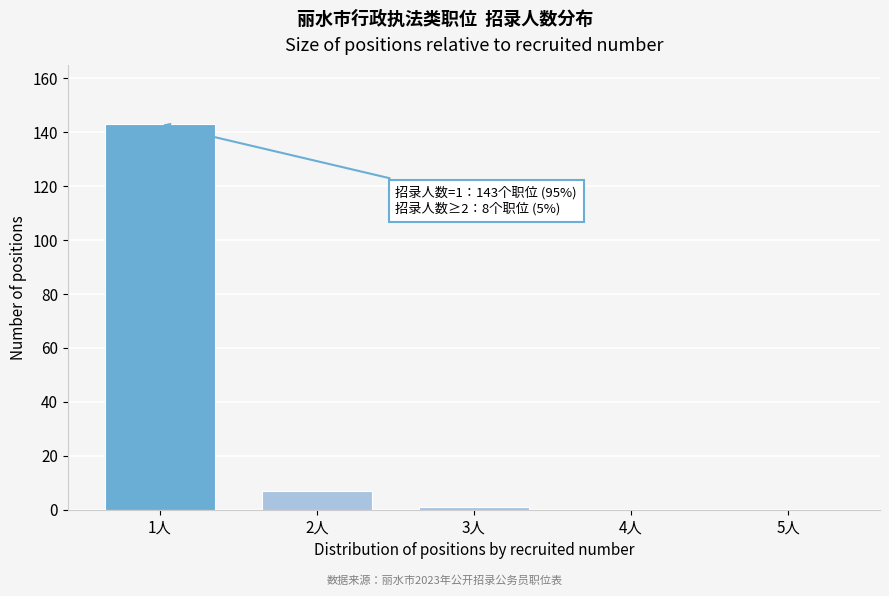

Reading left to right, transcribe all the data shown in this chart.

1人=143	2人=7	3人=1	4人=0	5人=0